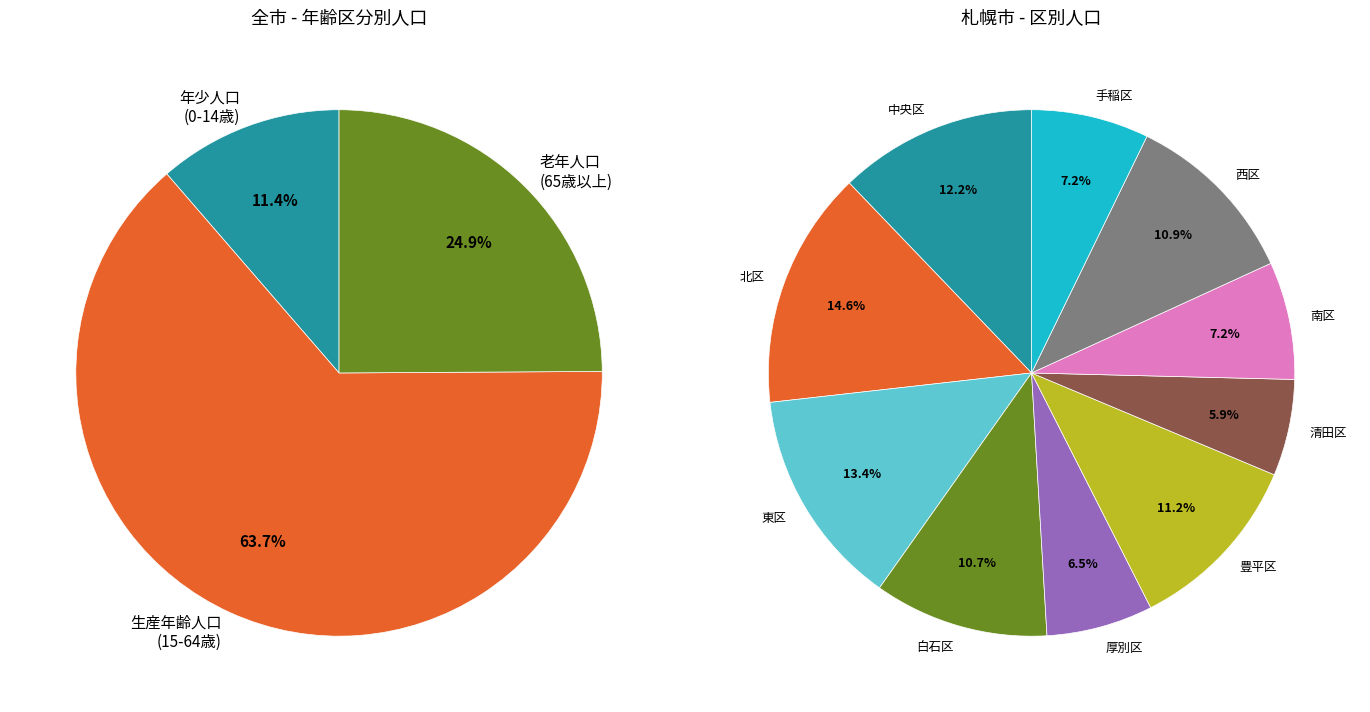

Is there a majority slice in this chart?

No